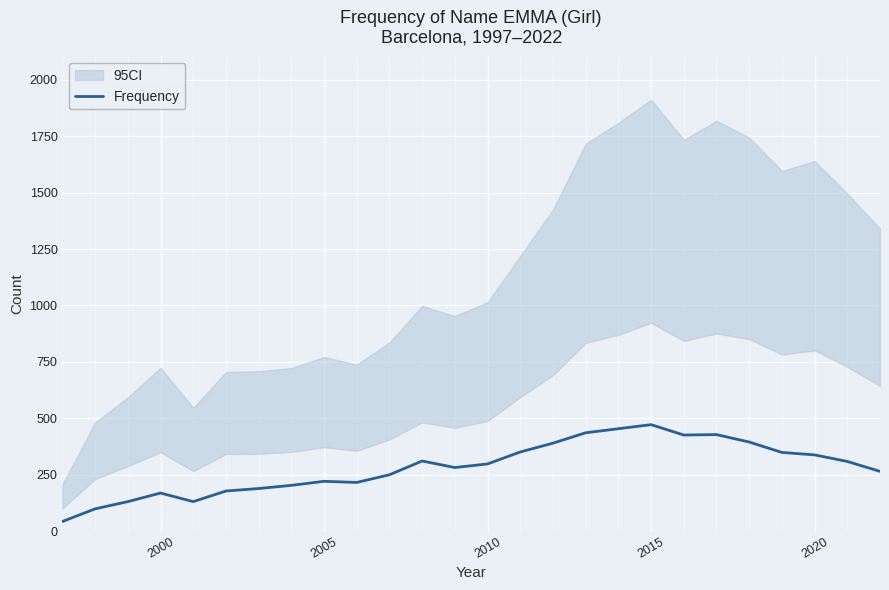

Is it true that Frequency equals 231 at 2015?

False